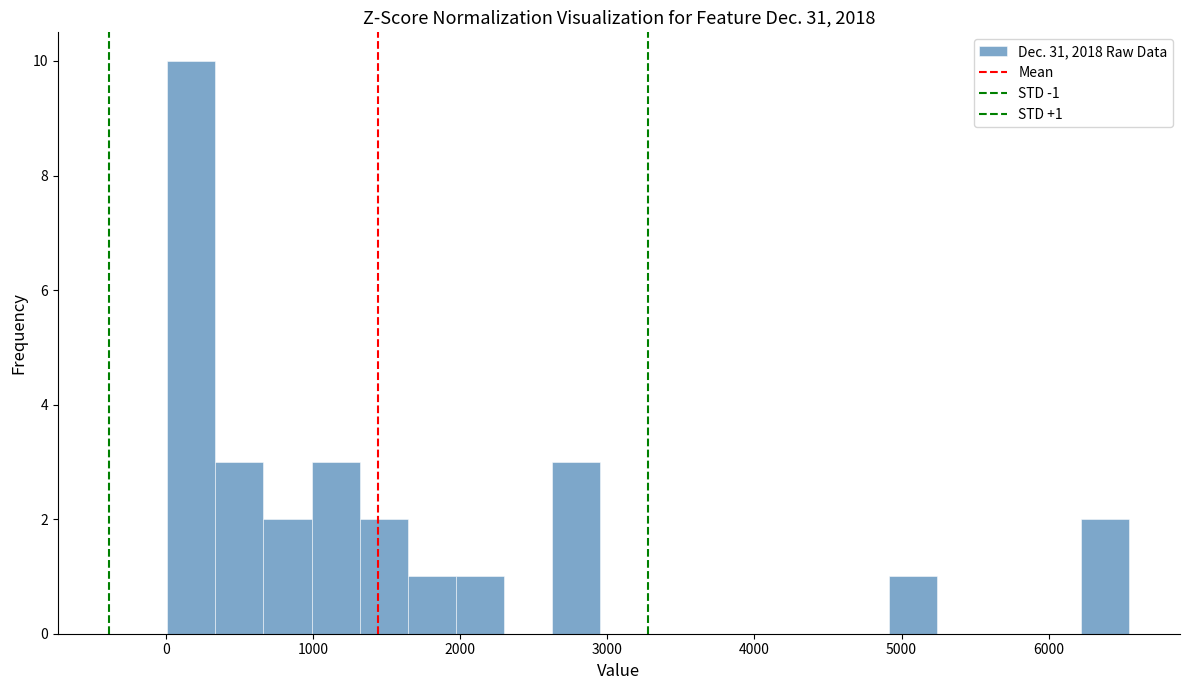

Read against the x-axis, roughly where is the centre of the tallest bar?

200